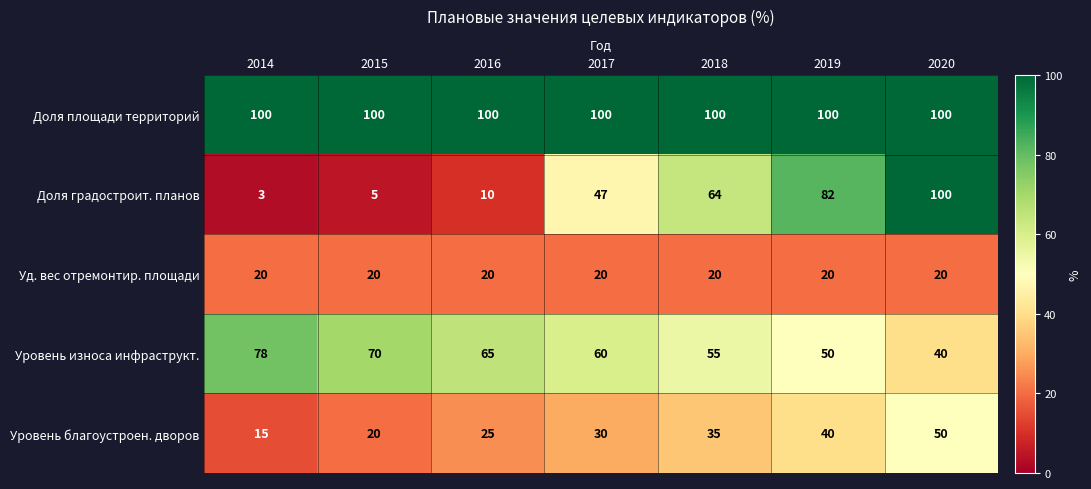

Between 2016 and 2019, which series saw the biggest shift?

Доля градостроит. планов